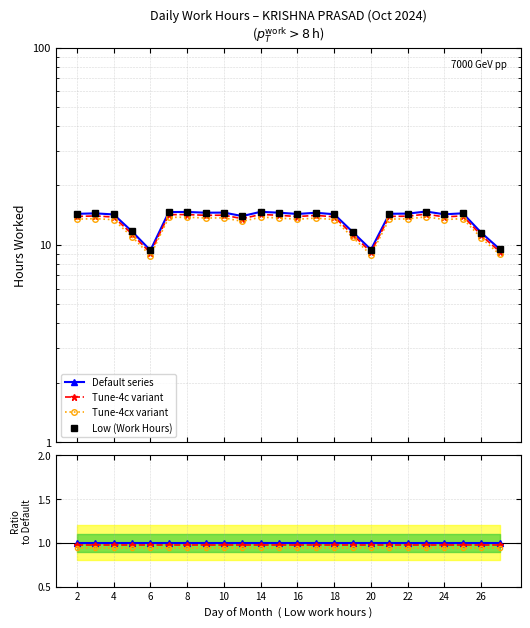

True or false: Low (Work Hours) and Tune-4c variant intersect in this chart.

False